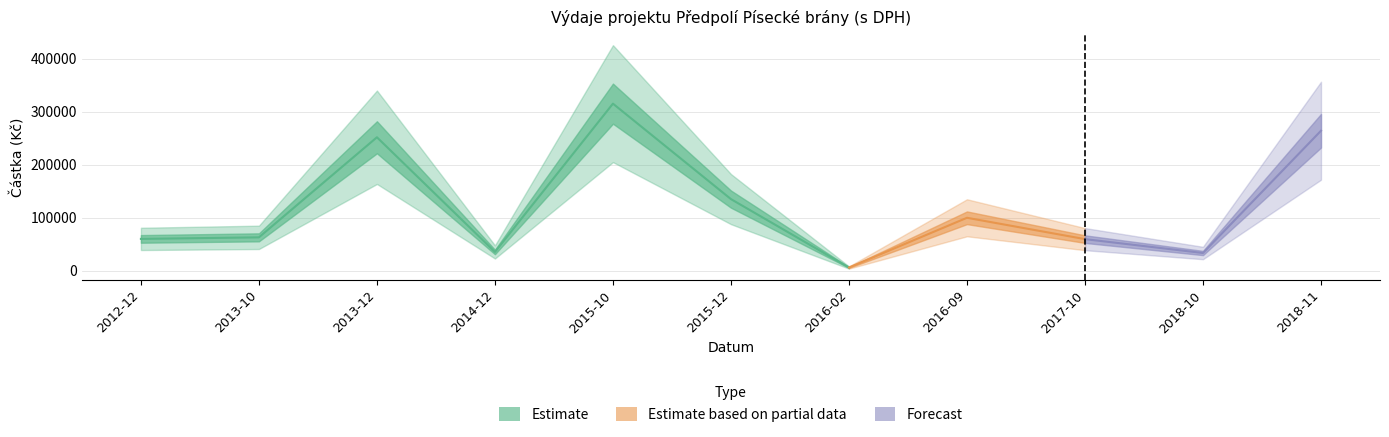

True or false: the data has more than 1 interior local peaks.

True